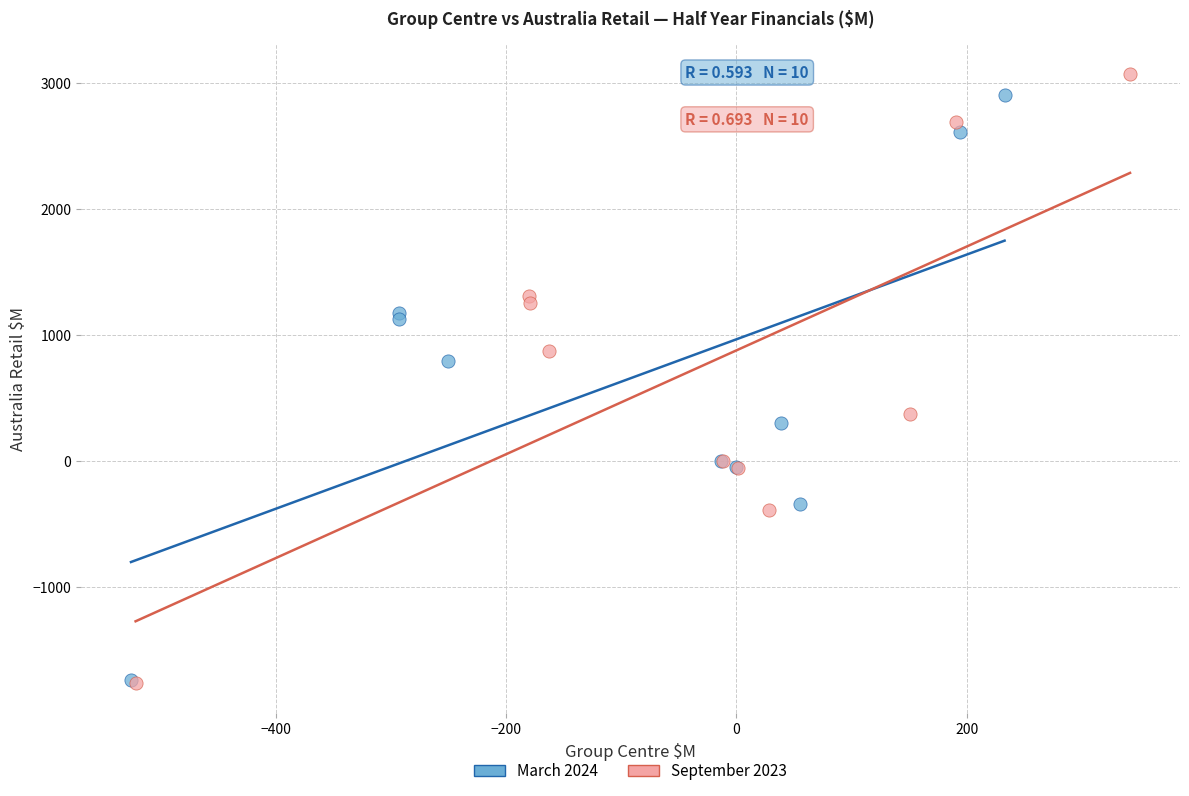

Which series has the widest spread of Y values?

September 2023